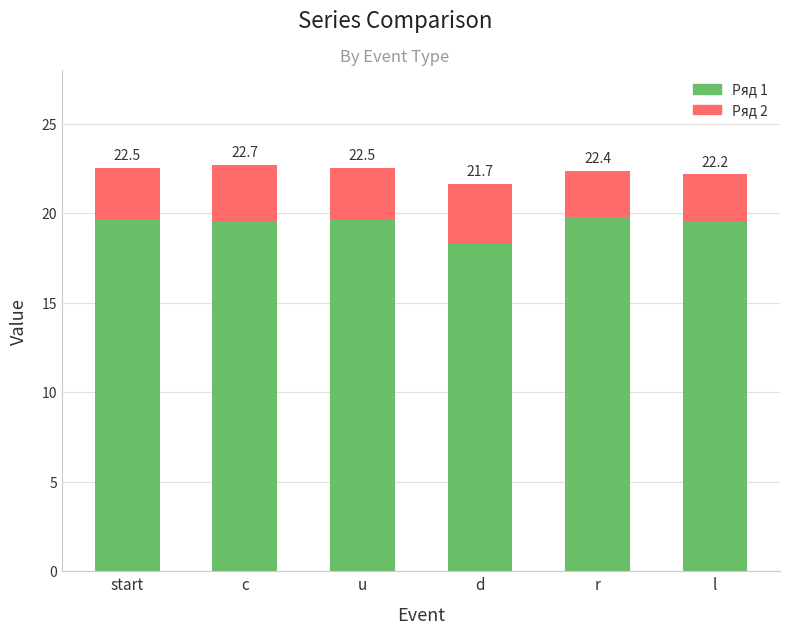

How many bars are there in total?

6